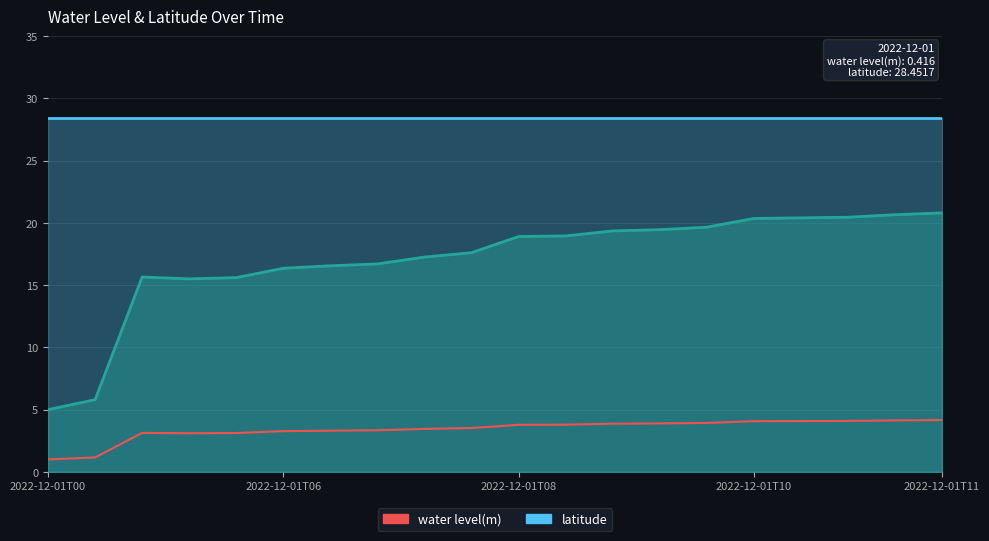

Which has a higher value, 18 or 5?

18